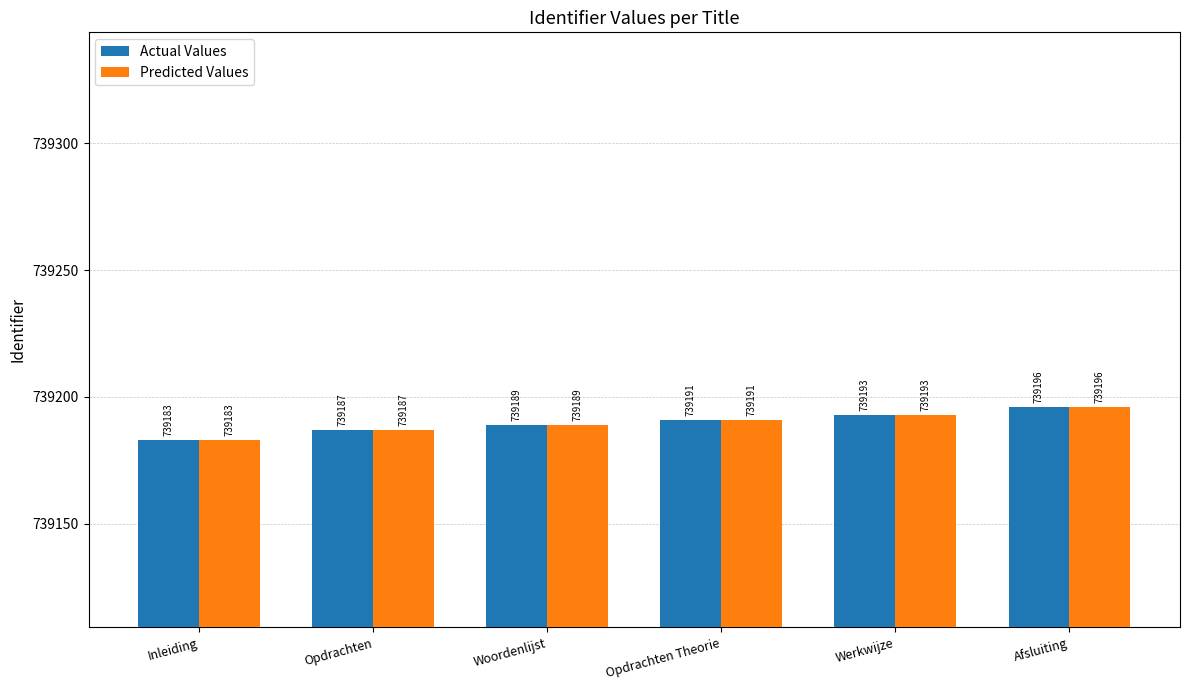

Which category has the lowest value across all series?

Inleiding